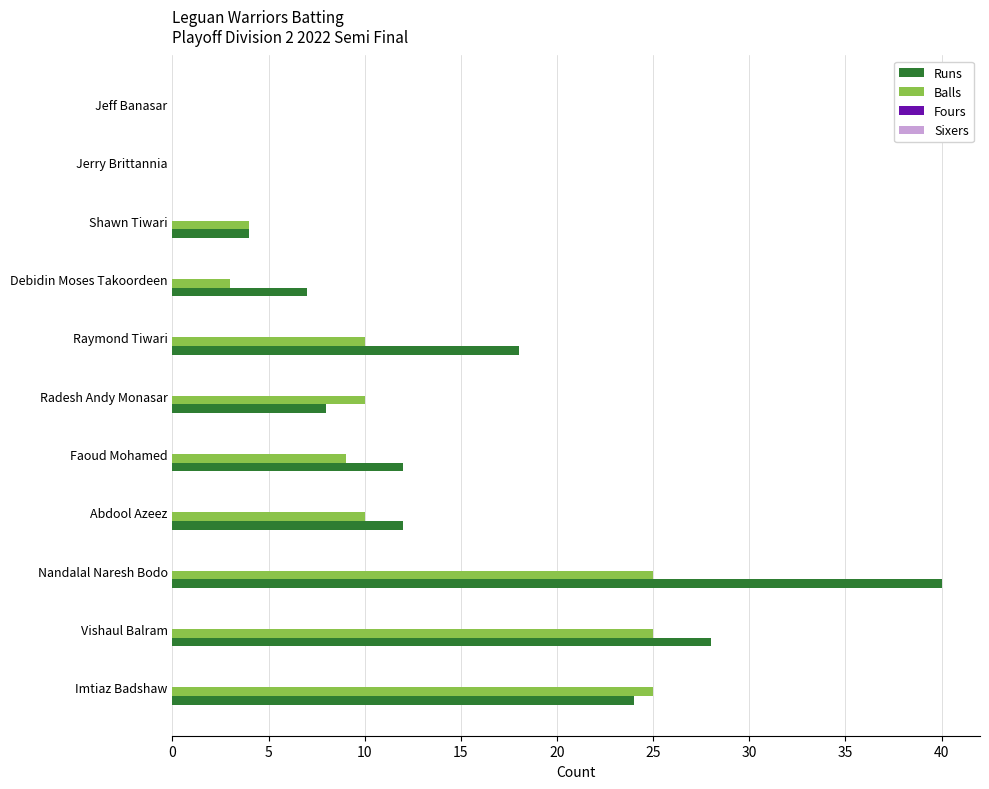

The Runs series shows 10 at Imtiaz Badshaw. True or false?

False